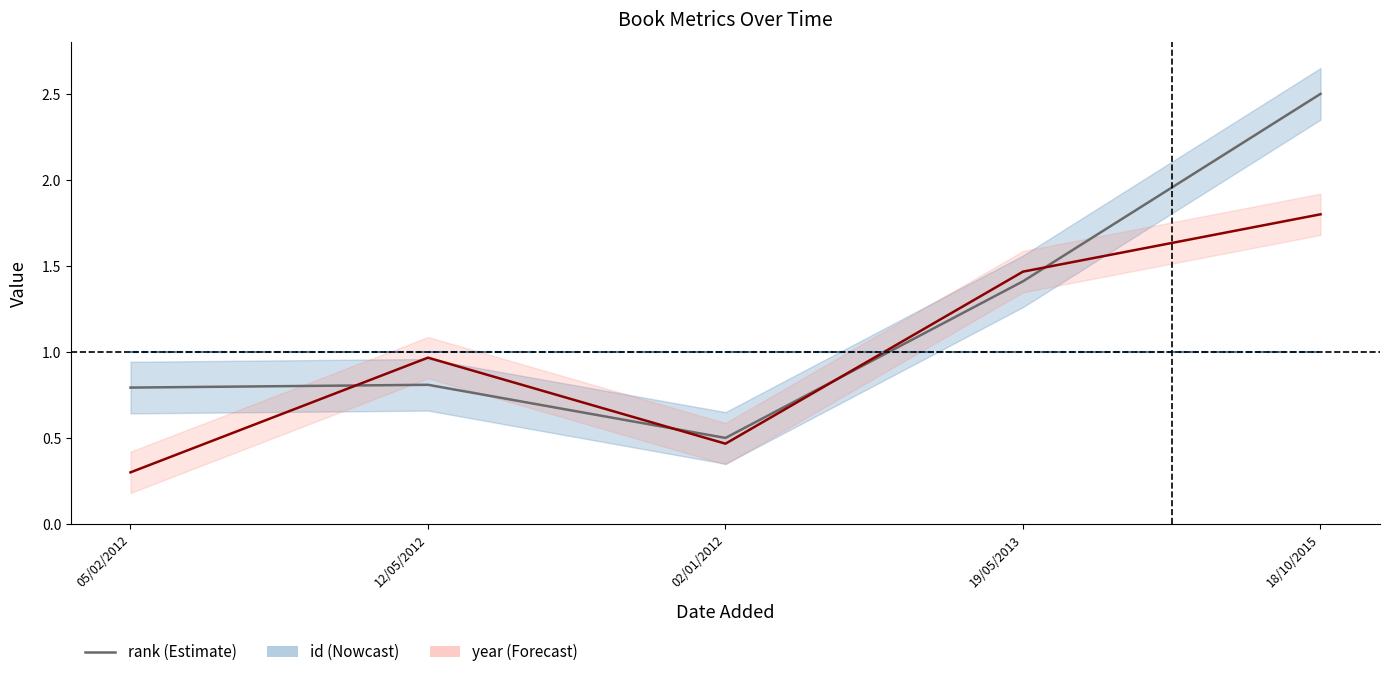

What is the value of the id point at the 5th from the left?

2.5